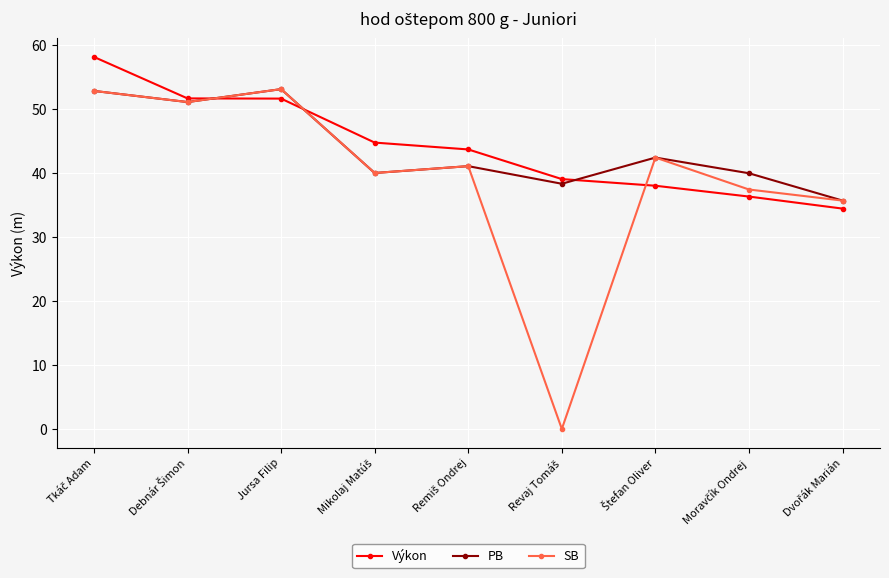

What is the highest value of the Výkon series?

58.1